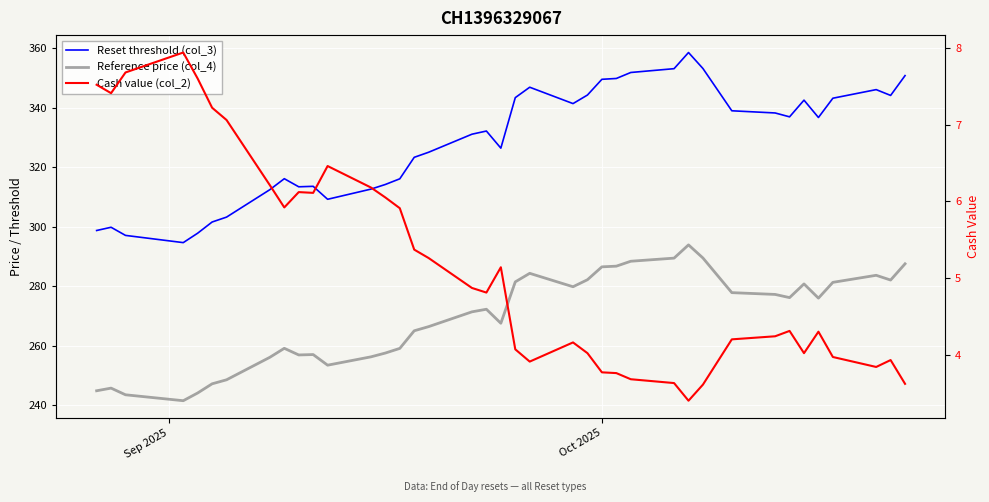

What is the sum of all Reference price (col_4) values?

10497.7